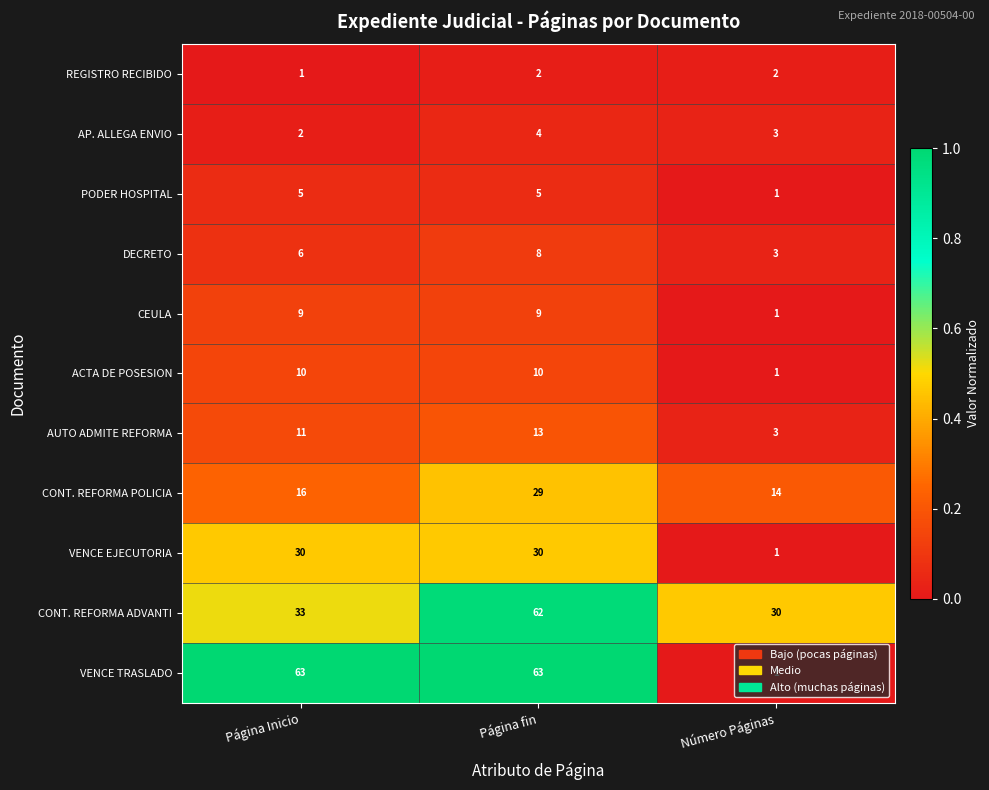

Count the number of data series in this chart.

11